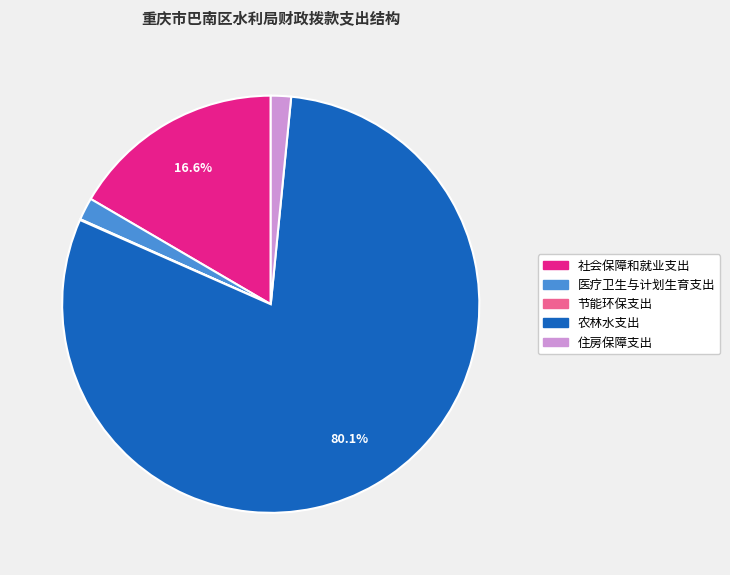

Is the sum of 医疗卫生与计划生育支出 and 社会保障和就业支出 greater than half?

No